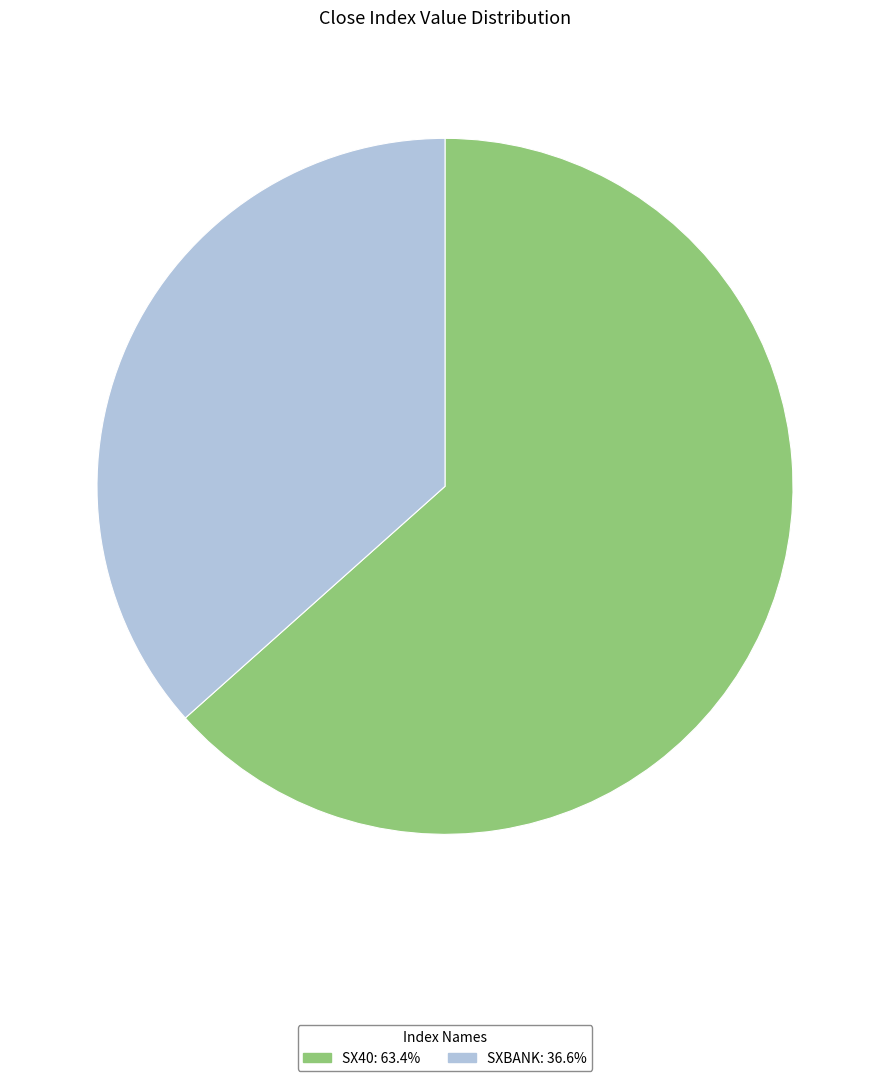

Is SX40 the majority of the pie?

Yes